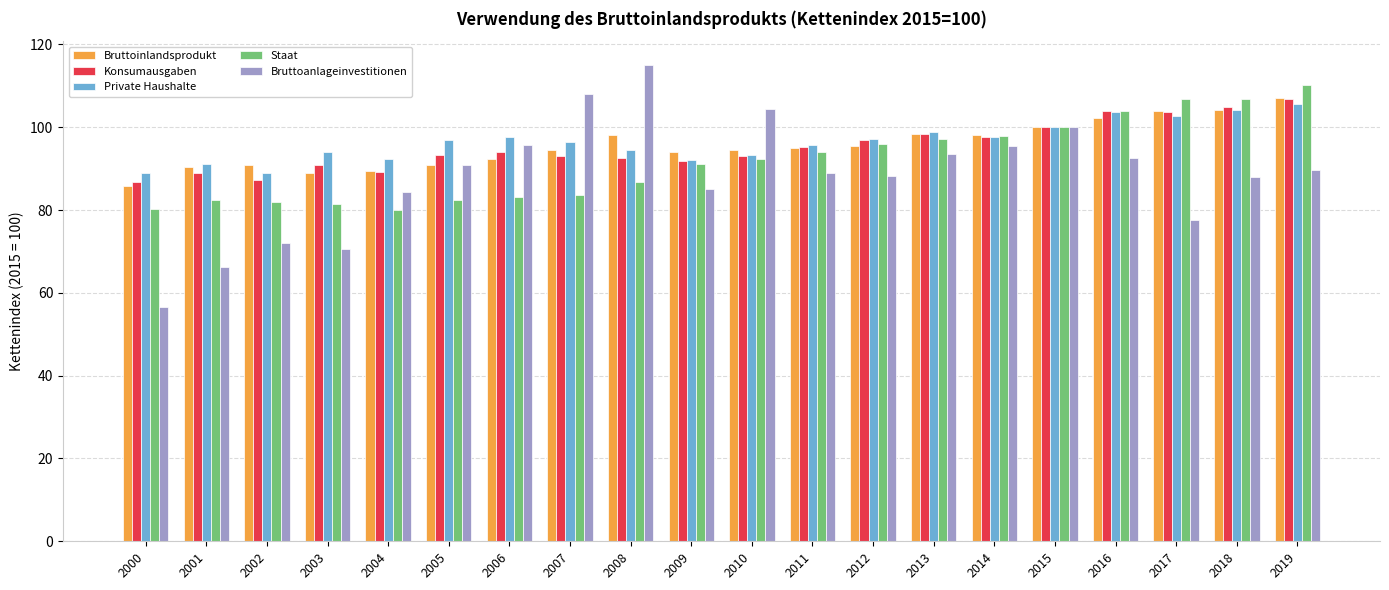

What is the lowest value of the Private Haushalte series?

88.9